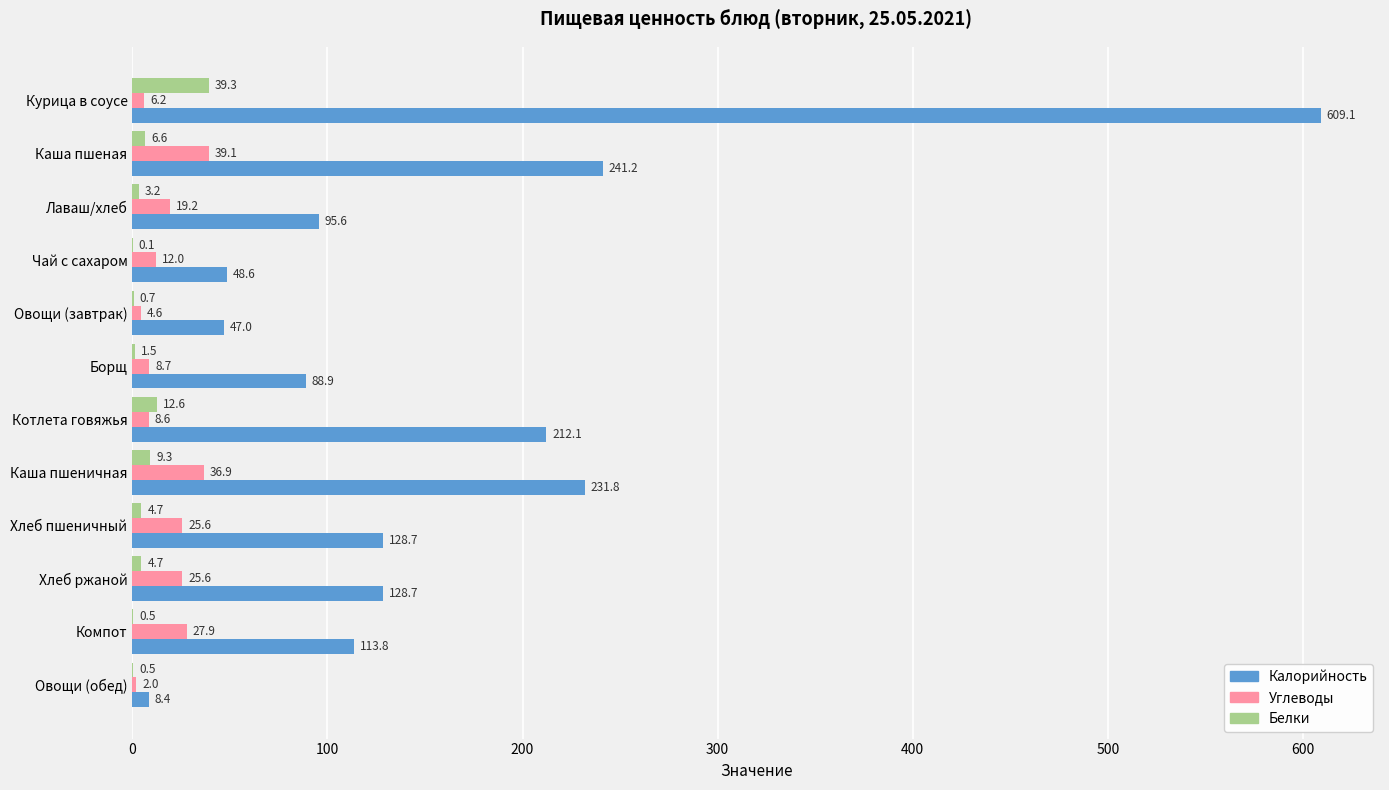

The Калорийность series shows 46.7 at Хлеб пшеничный. True or false?

False